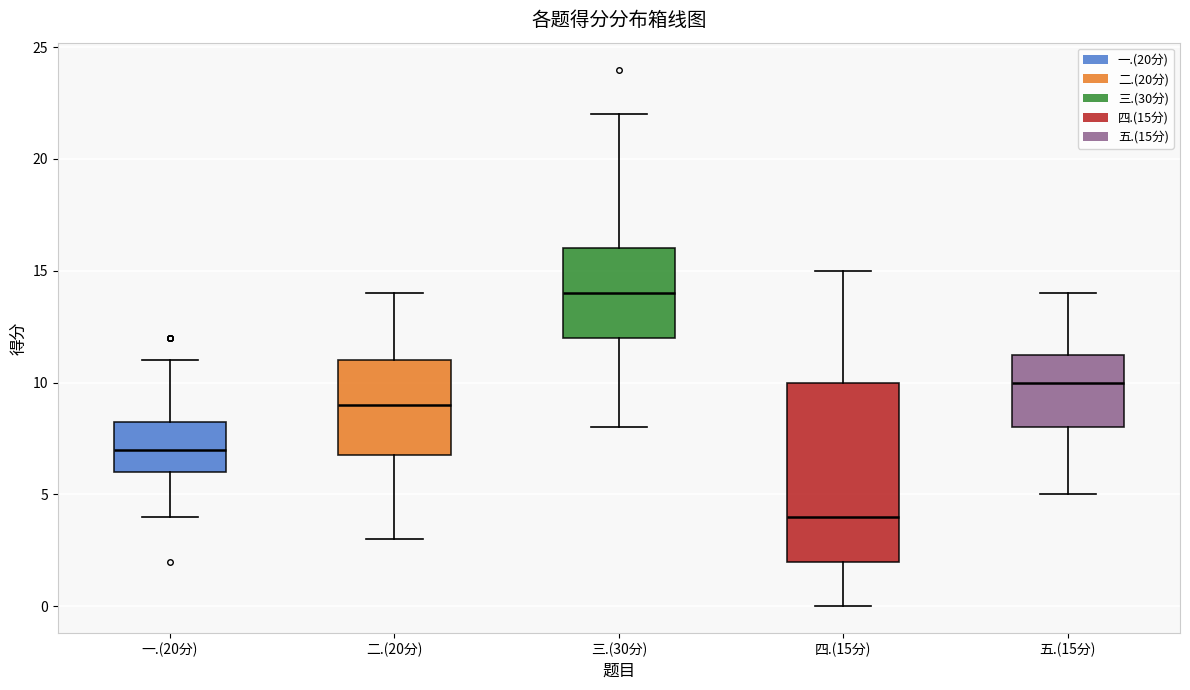

Reading left to right, read every box against the y-axis: the position of its median line, the range the box covers, and the ends of its whiskers. The values are not printed on the chart, so give them approximately, as read against the axis.

一.(20分): median 7.0, box 6.0 to 8.5, whiskers 4.0 to 11.0
二.(20分): median 9.0, box 7.0 to 11.0, whiskers 3.0 to 14.0
三.(30分): median 14.0, box 12.0 to 16.0, whiskers 8.0 to 22.0
四.(15分): median 4.0, box 2.0 to 10.0, whiskers 0.0 to 15.0
五.(15分): median 10.0, box 8.0 to 11.5, whiskers 5.0 to 14.0